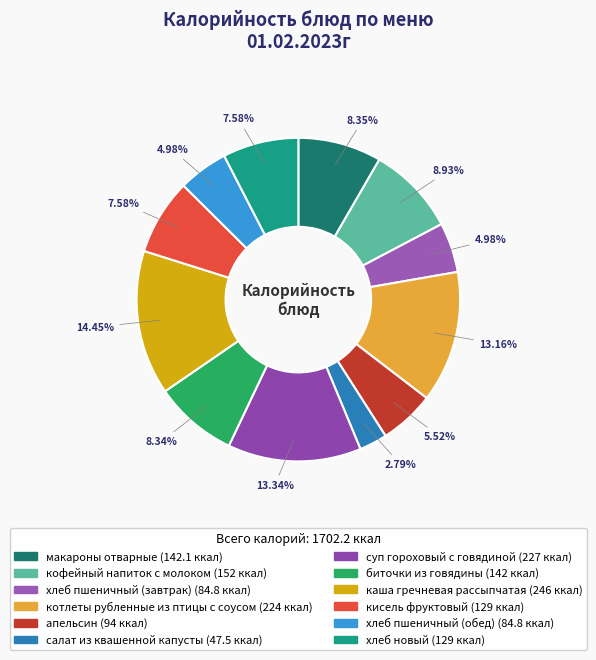

How many slices are in this pie chart?

12